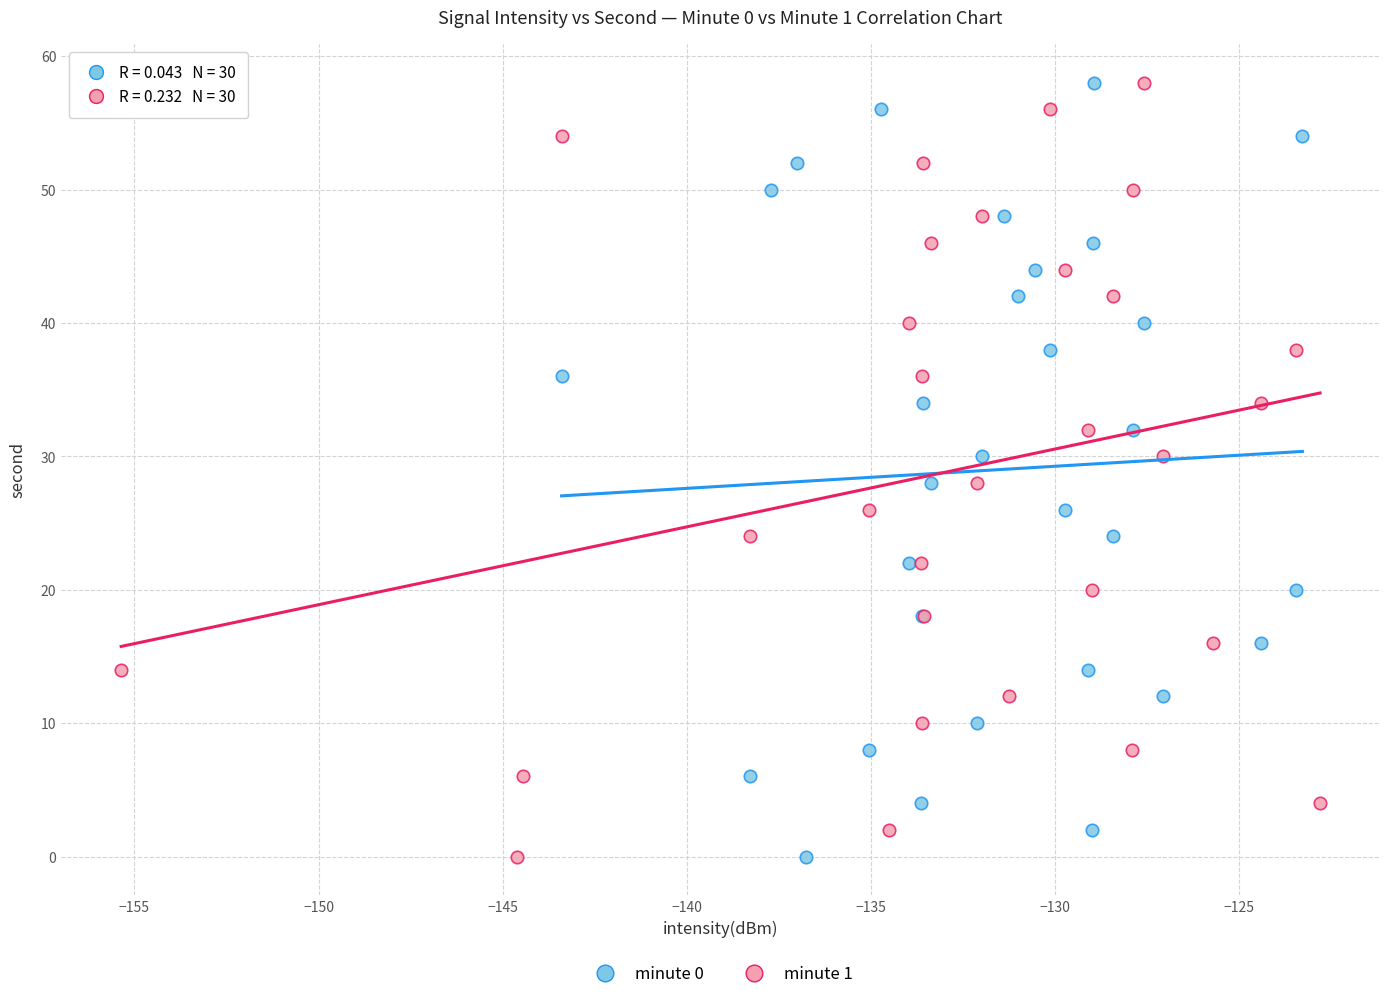

What are all the series names shown in the legend?

minute 0, minute 1